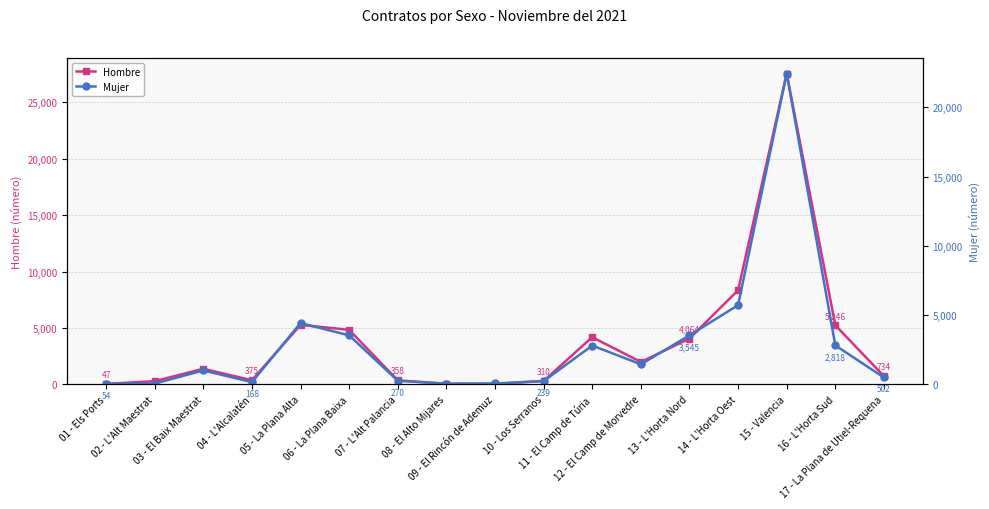

Which series has the largest total across all categories?

Hombre